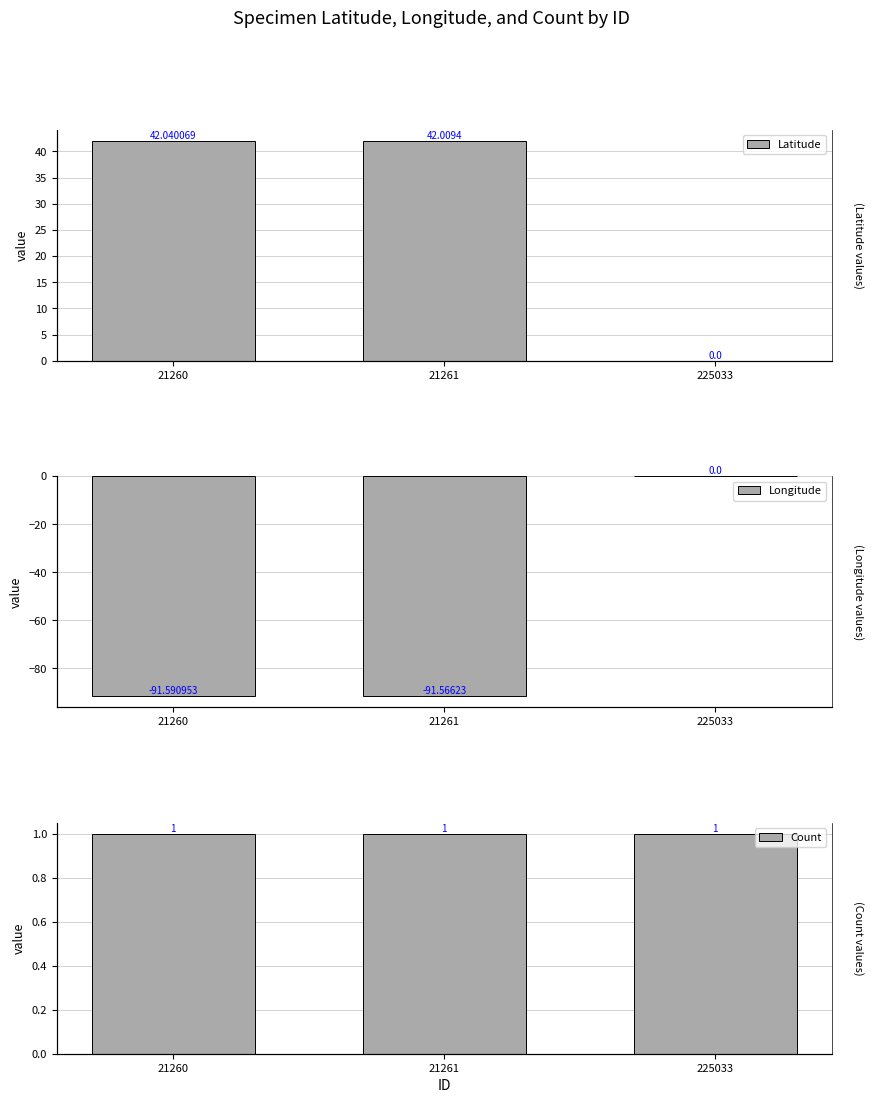

List the series in order of their peak value, lowest first.

Longitude, Count, Latitude